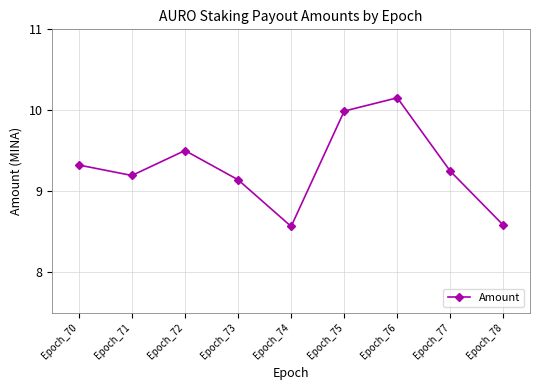

Does the chart have visible grid lines?

Yes